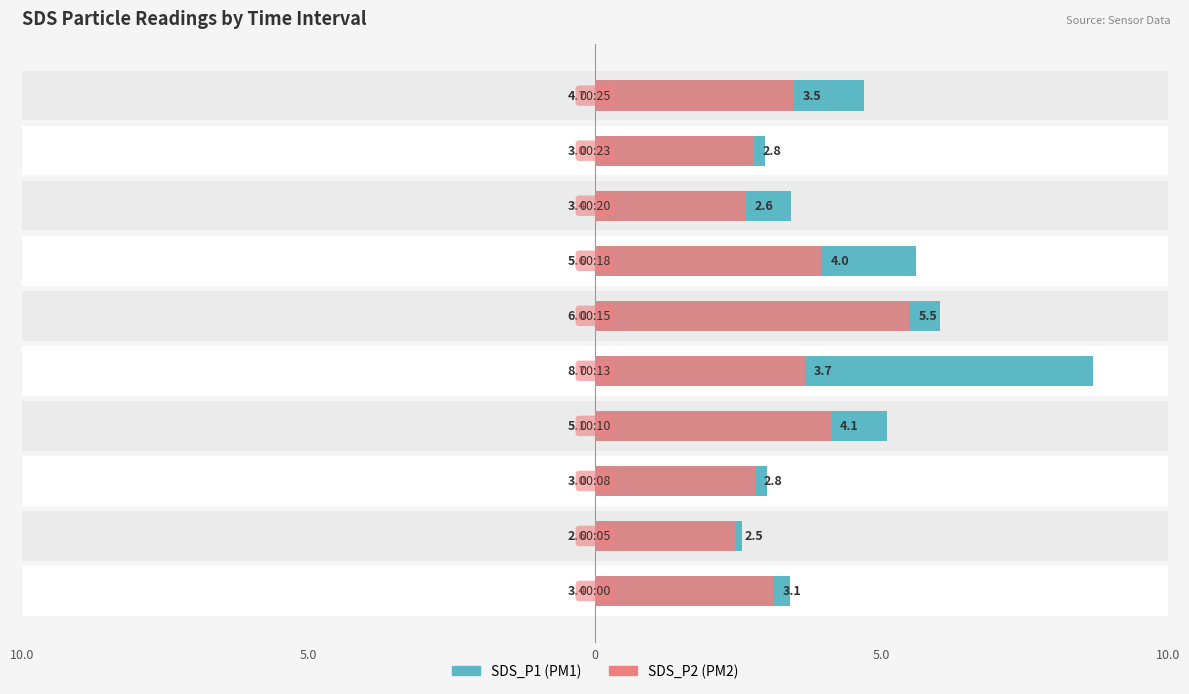

What is the label of the 2nd bar from the right?

8